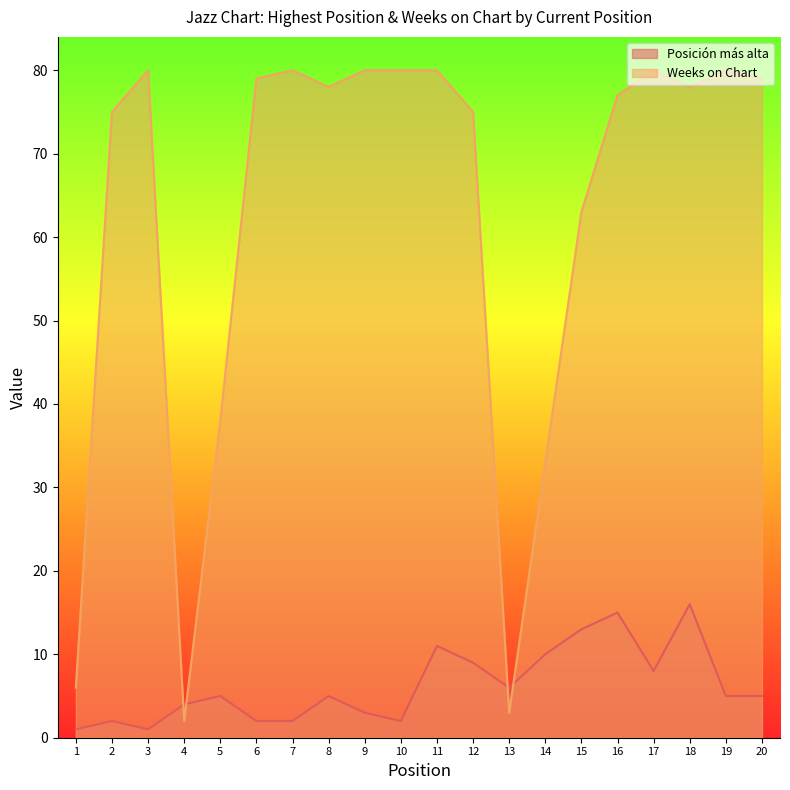

Reading left to right, transcribe all the data shown in this chart.

Posición más alta: 1=1	2=2	3=1	4=4	5=5	6=2	7=2	8=5	9=3	10=2	11=11	12=9	13=6	14=10	15=13	16=15	17=8	18=16	19=5	20=5
Weeks on Chart: 1=6	2=75	3=80	4=2	5=38	6=79	7=80	8=78	9=80	10=80	11=80	12=75	13=3	14=33	15=63	16=77	17=80	18=78	19=80	20=79